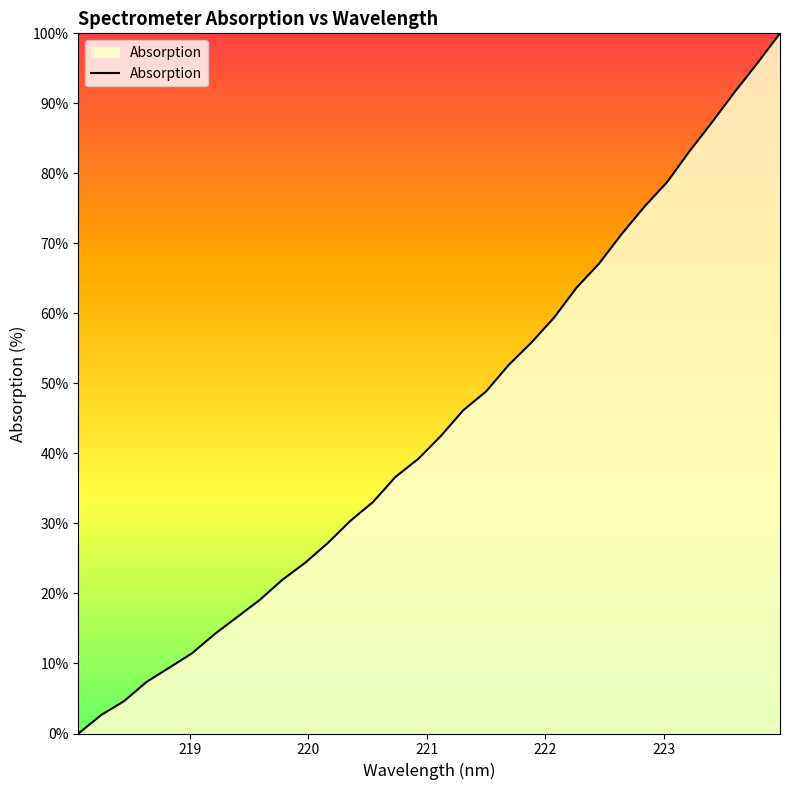

What is the difference between the maximum and minimum values?

100.0